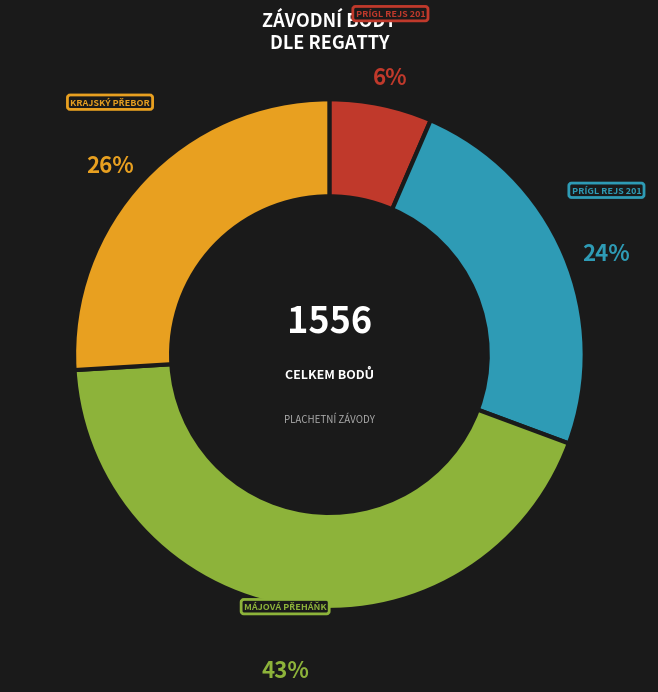

Is there a majority slice in this chart?

No